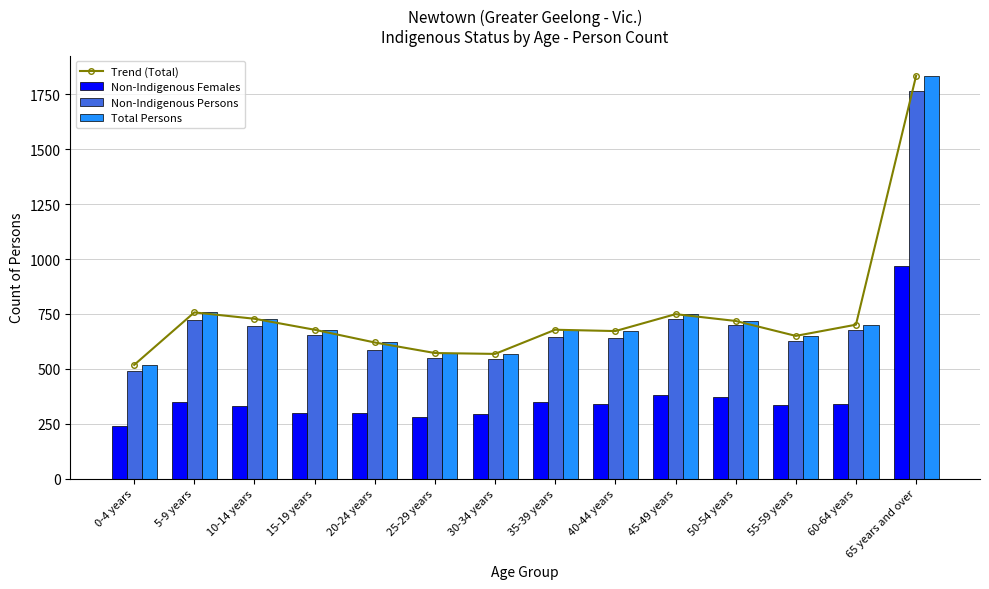

How many series are shown in this chart?

4